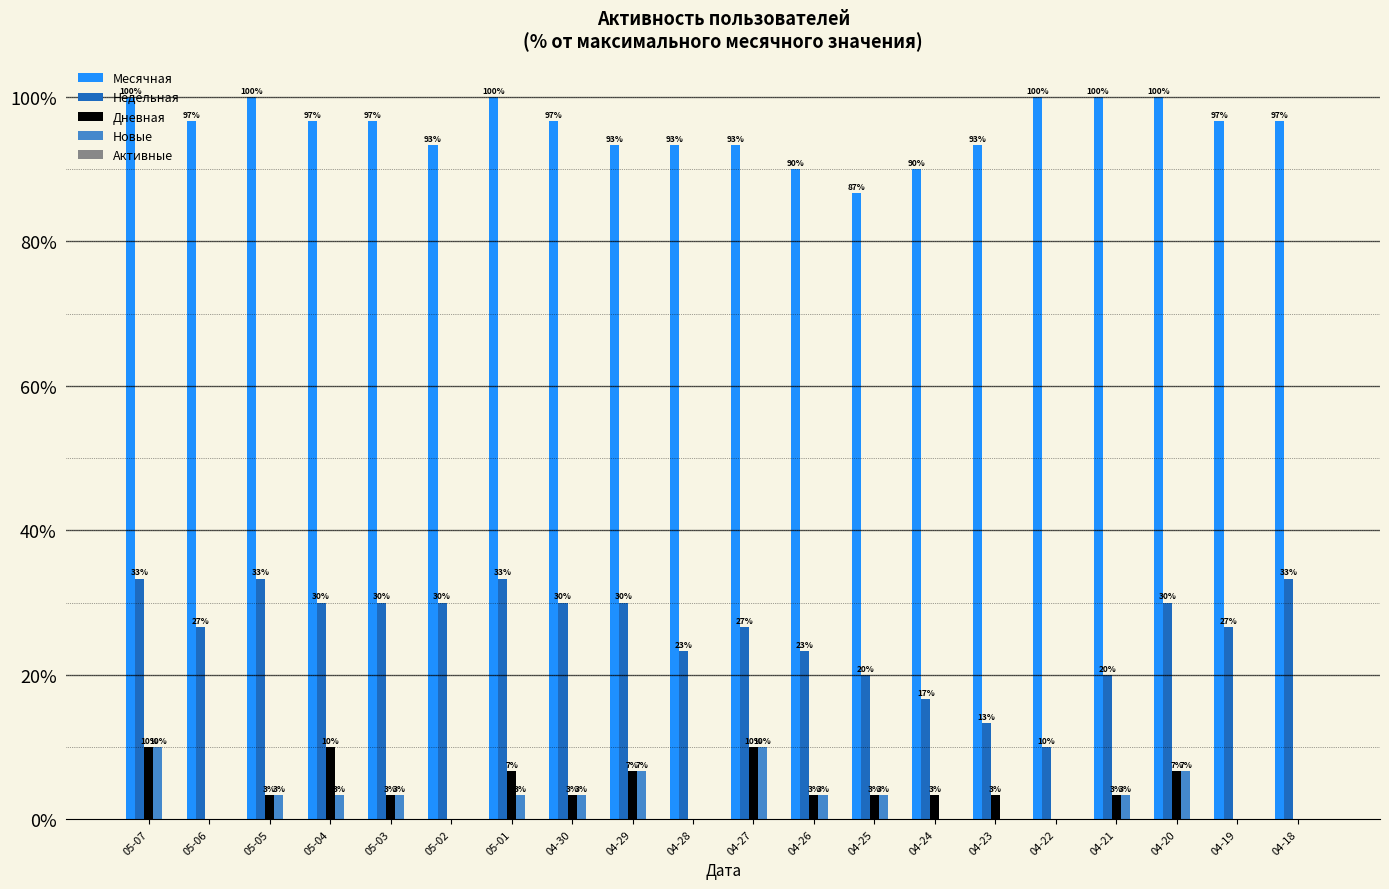

What is the maximum value shown in the chart?

100.0